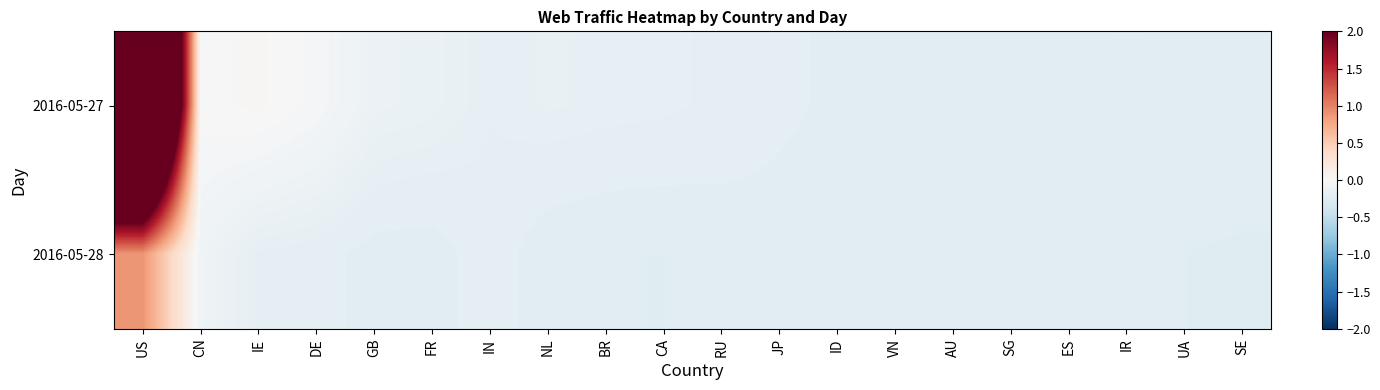

Reading left to right, transcribe all the data shown in this chart.

2016-05-27: US=6.1	CN=0.0	IE=0.0	DE=-0.0	GB=-0.1	FR=-0.1	IN=-0.2	NL=-0.2	BR=-0.2	CA=-0.2	RU=-0.2	JP=-0.2	ID=-0.2	VN=-0.2	AU=-0.2	SG=-0.2	ES=-0.2	IR=-0.2	UA=-0.2	SE=-0.2
2016-05-28: US=0.9	CN=-0.1	IE=-0.2	DE=-0.2	GB=-0.2	FR=-0.2	IN=-0.2	NL=-0.2	BR=-0.2	CA=-0.2	RU=-0.2	JP=-0.2	ID=-0.2	VN=-0.2	AU=-0.2	SG=-0.2	ES=-0.2	IR=-0.2	UA=-0.2	SE=-0.2